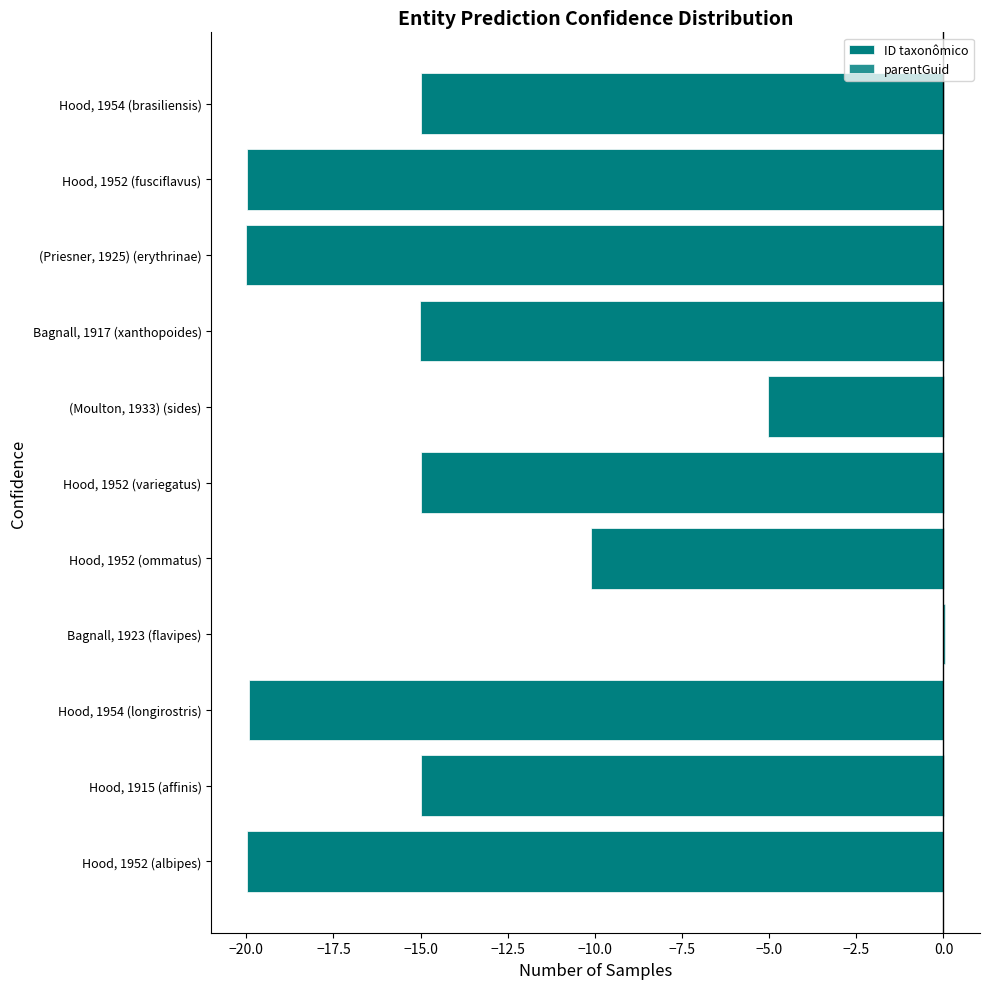

The ID taxonômico series shows -11.0 at (Priesner, 1925) (erythrinae). True or false?

False